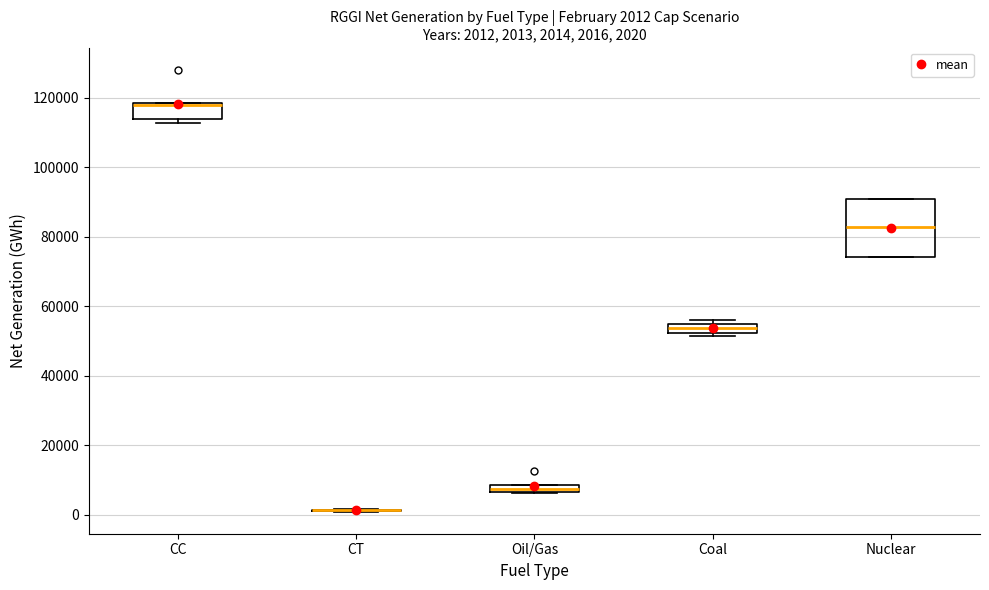

Comparing the boxes themselves (not the whiskers), which one is the tallest?

Nuclear